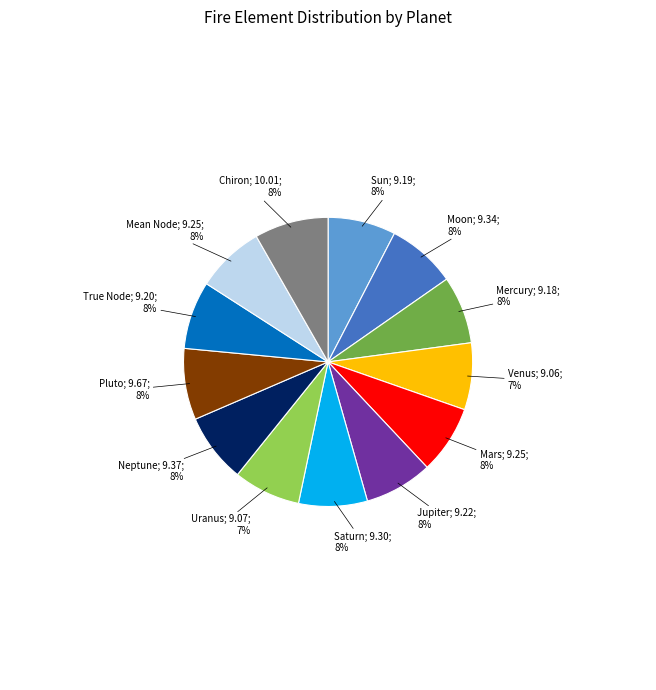

Is there a majority slice in this chart?

No